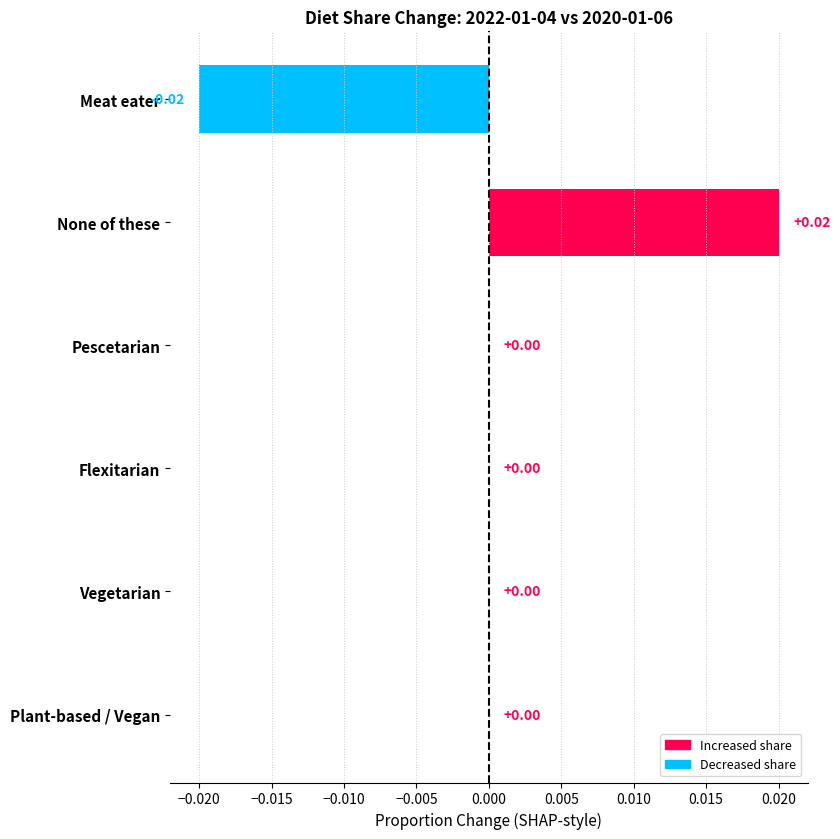

Between Meat eater and Plant-based / Vegan, which is larger?

Plant-based / Vegan